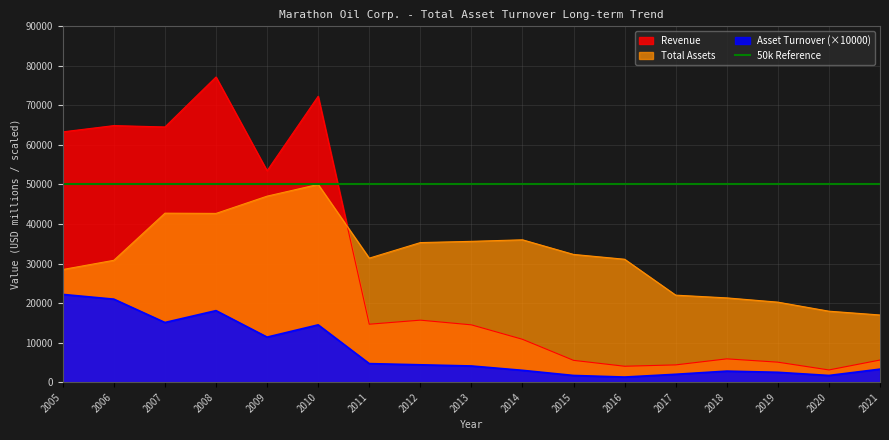

How many interior local valleys does the Asset Turnover series have?

4